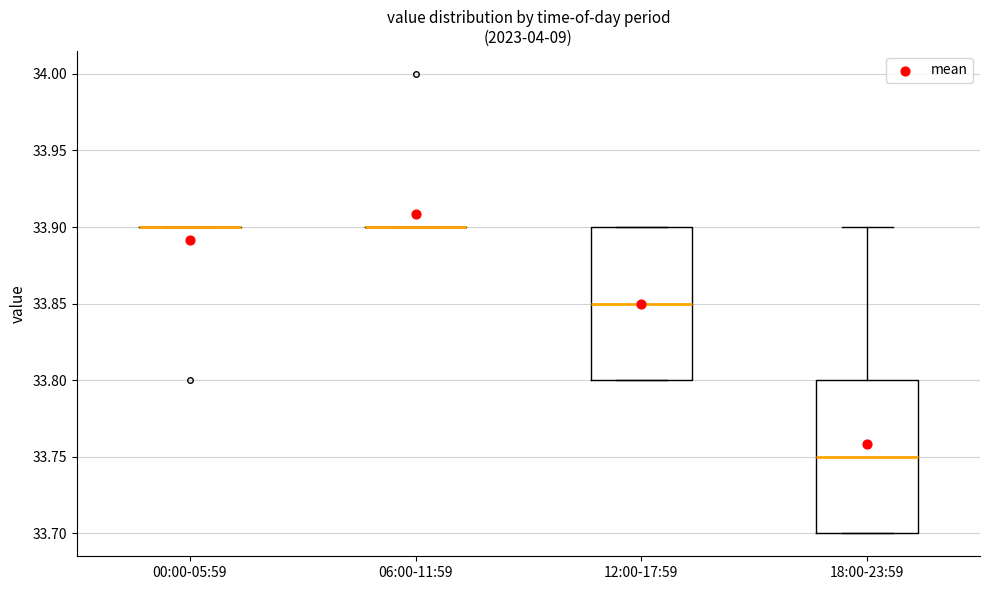

Reading left to right, transcribe this box plot: for each box, give where its median line is, the range the box spans, and where its two whiskers end, as read against the y-axis. The values are not printed on the chart, so give them approximately, as read against the axis.

00:00-05:59: box collapsed to a line at 33.90, whiskers 33.90 to 33.90
06:00-11:59: box collapsed to a line at 33.90, whiskers 33.90 to 33.90
12:00-17:59: median 33.85, box 33.80 to 33.90, whiskers 33.80 to 33.90
18:00-23:59: median 33.75, box 33.70 to 33.80, whiskers 33.70 to 33.90